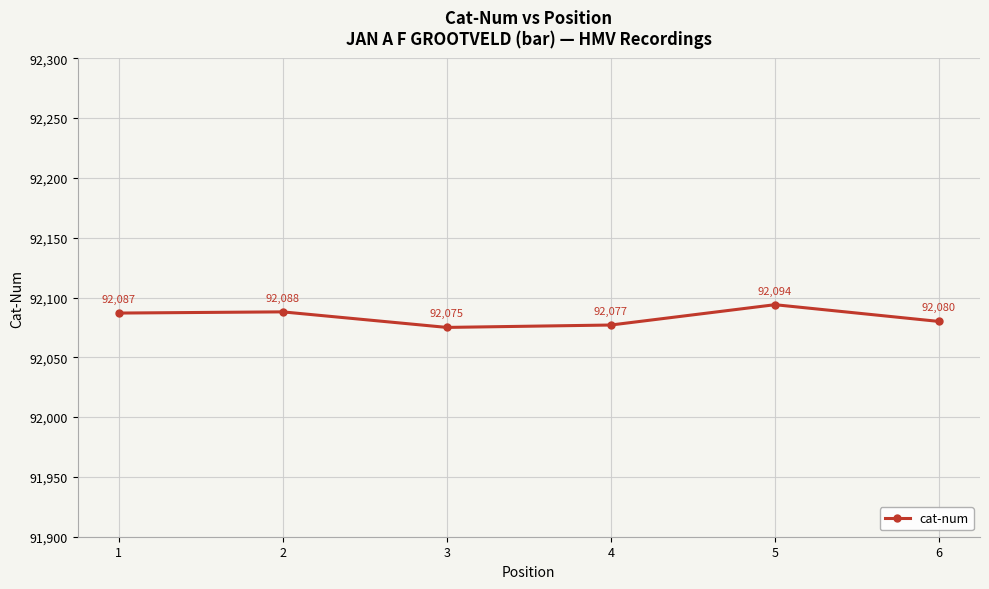

Rank the categories by value from lowest to highest.

3, 4, 6, 1, 2, 5